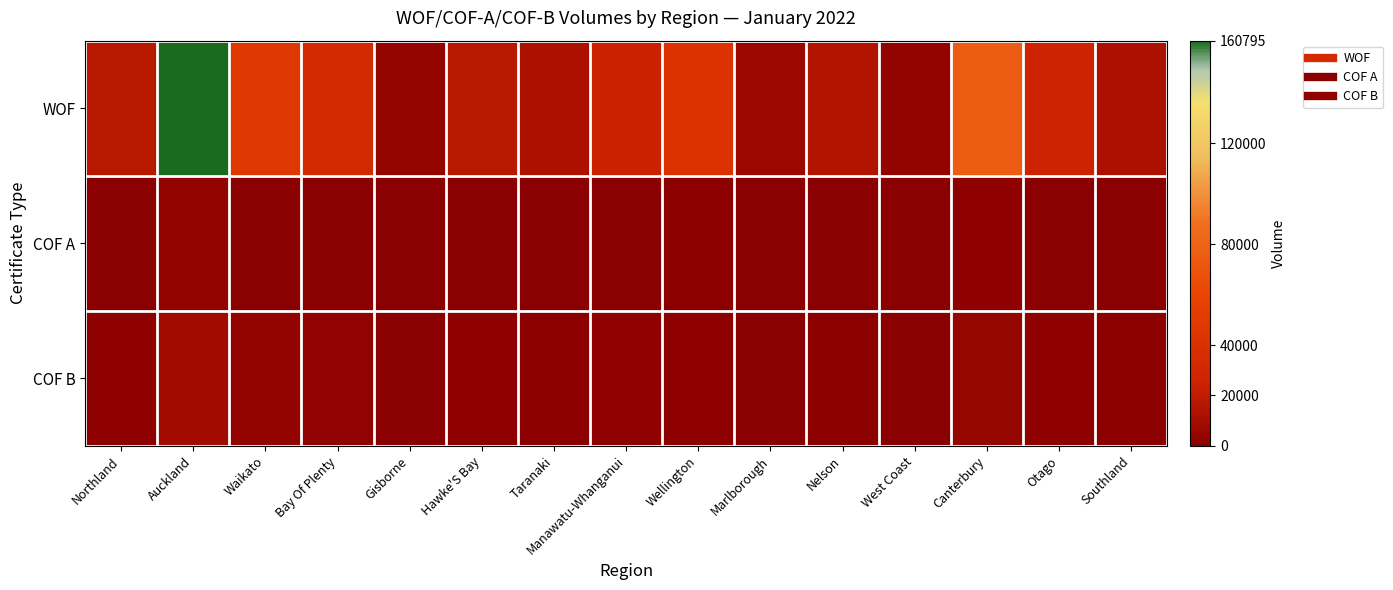

What is the smallest value displayed?

21